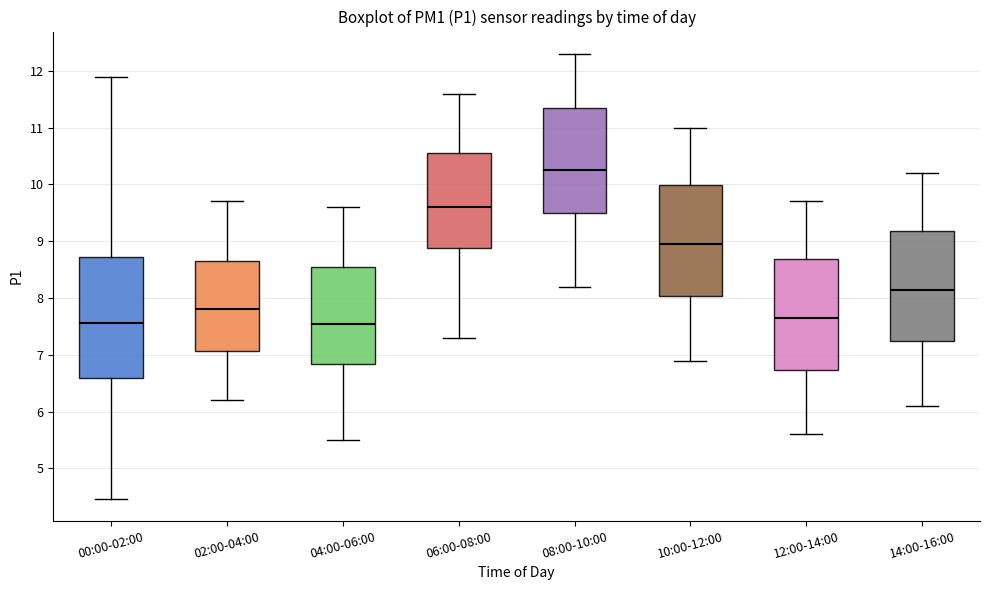

Comparing the boxes themselves (not the whiskers), which one is the tallest?

00:00-02:00